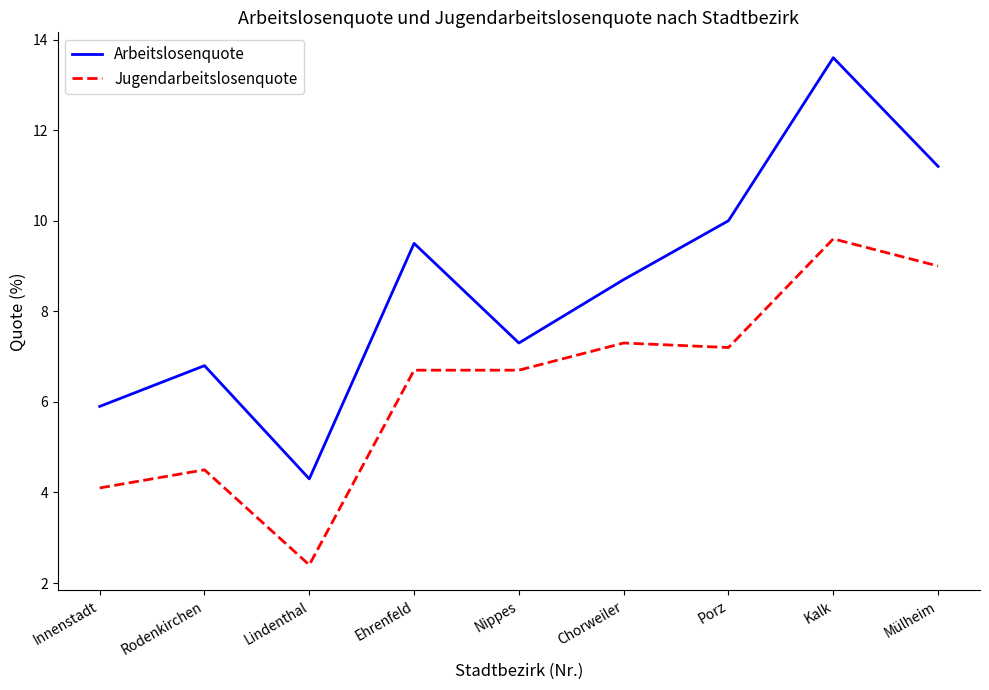

Rank the categories by Arbeitslosenquote value from lowest to highest.

Lindenthal, Innenstadt, Rodenkirchen, Nippes, Chorweiler, Ehrenfeld, Porz, Mülheim, Kalk